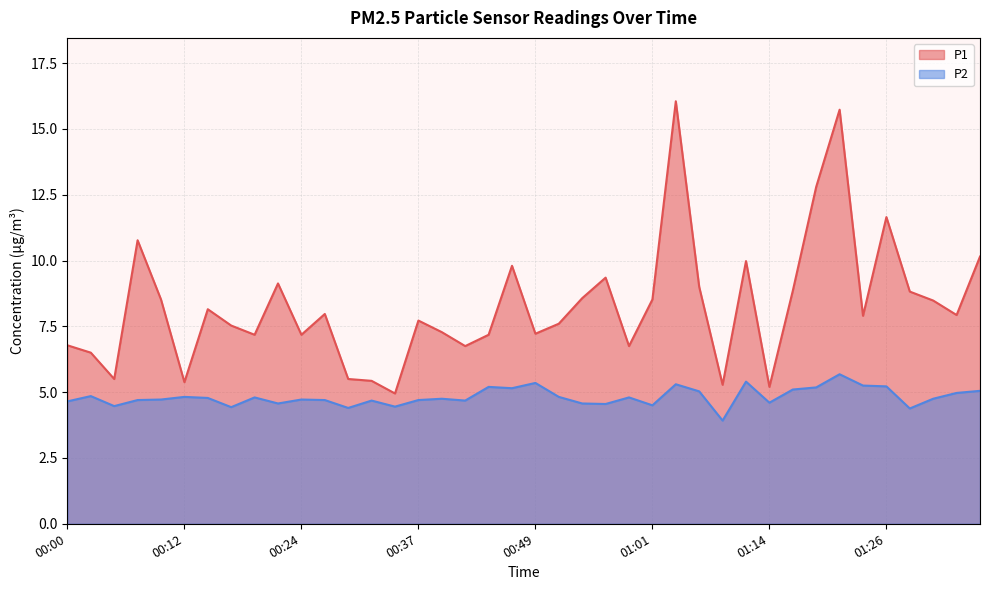

List the series in order of their peak value, highest first.

P1, P2